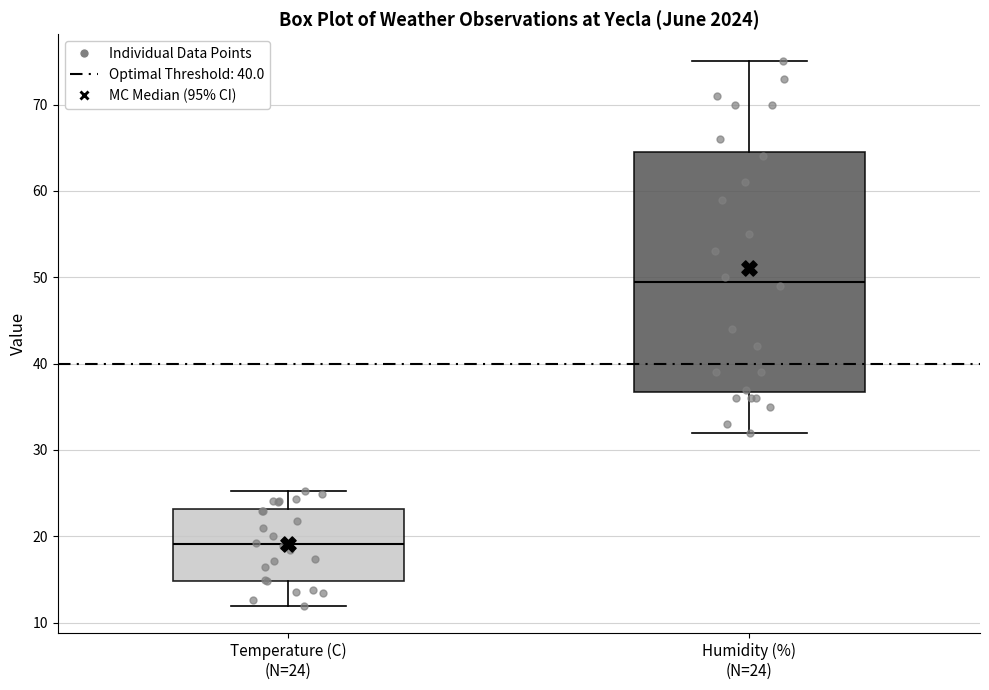

Reading left to right, read every box against the y-axis: the position of its median line, the range the box covers, and the ends of its whiskers. The values are not printed on the chart, so give them approximately, as read against the axis.

Temperature (C) (N=24): median 19, box 15 to 23, whiskers 12 to 25
Humidity (%) (N=24): median 50, box 37 to 65, whiskers 32 to 75